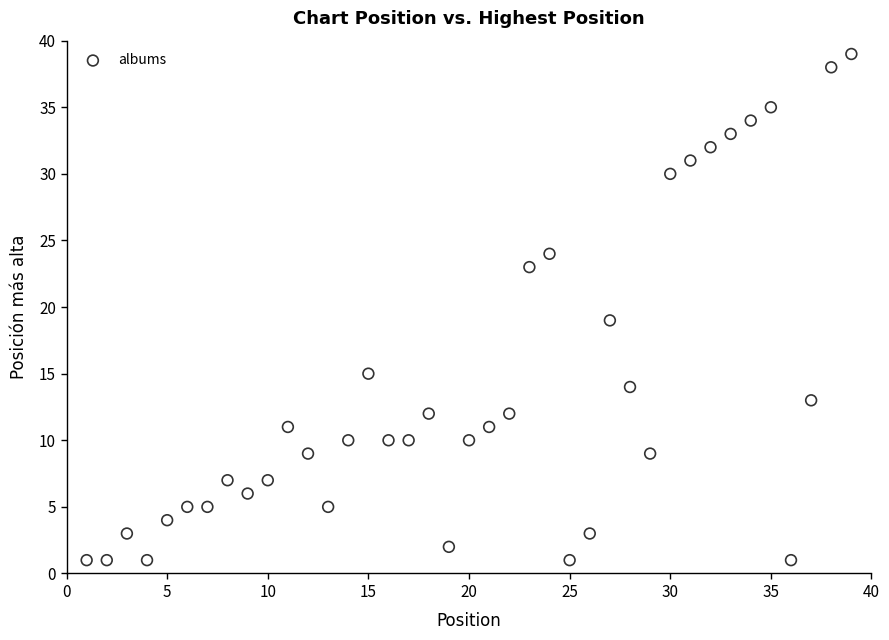

What Y value in the scatter plot is closest to 20?

19